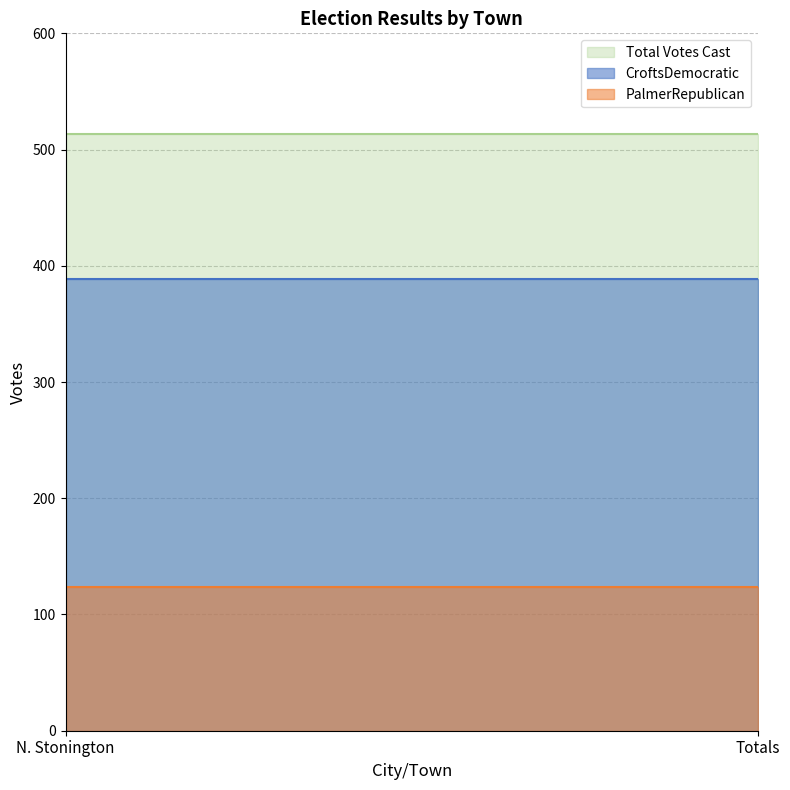

Which series changed the most between N. Stonington and Totals?

CroftsDemocratic